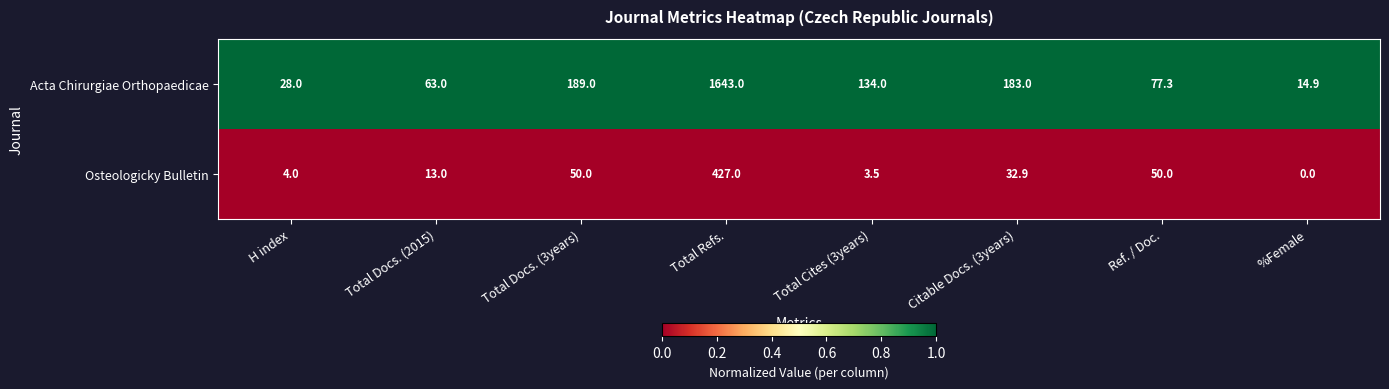

What is the difference between the highest and lowest values at Total Cites (3years)?

130.5